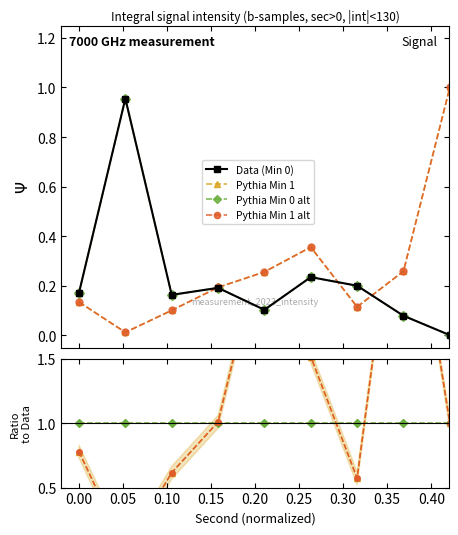

The value of Pythia Min 0 alt at 0.25 is 1.0. True or false?

True